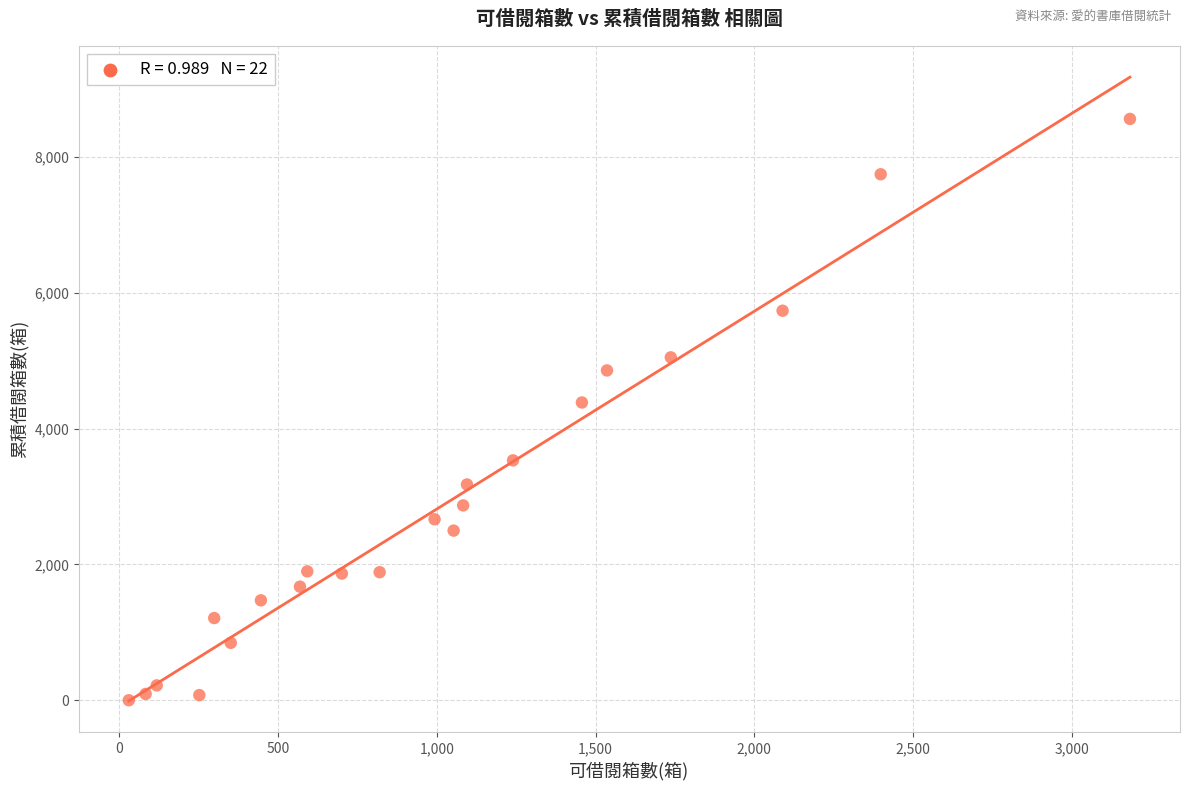

What Y value in the scatter plot is closest to 4278?

4383